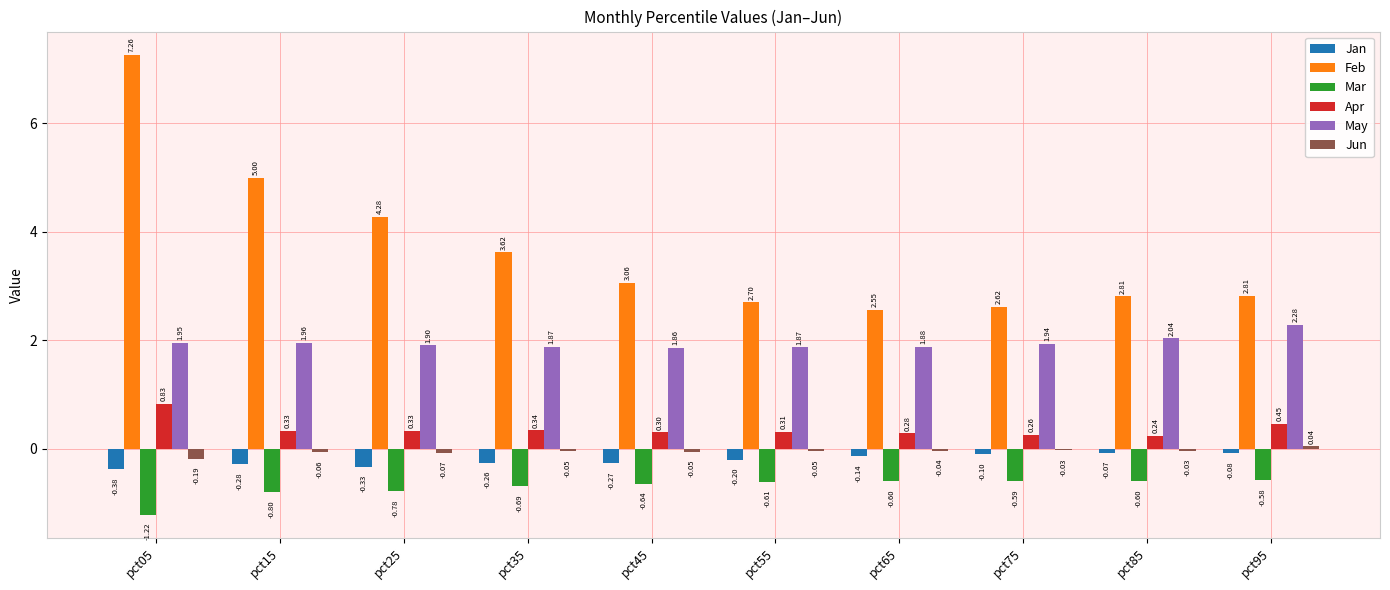

How many distinct data groups are displayed?

6